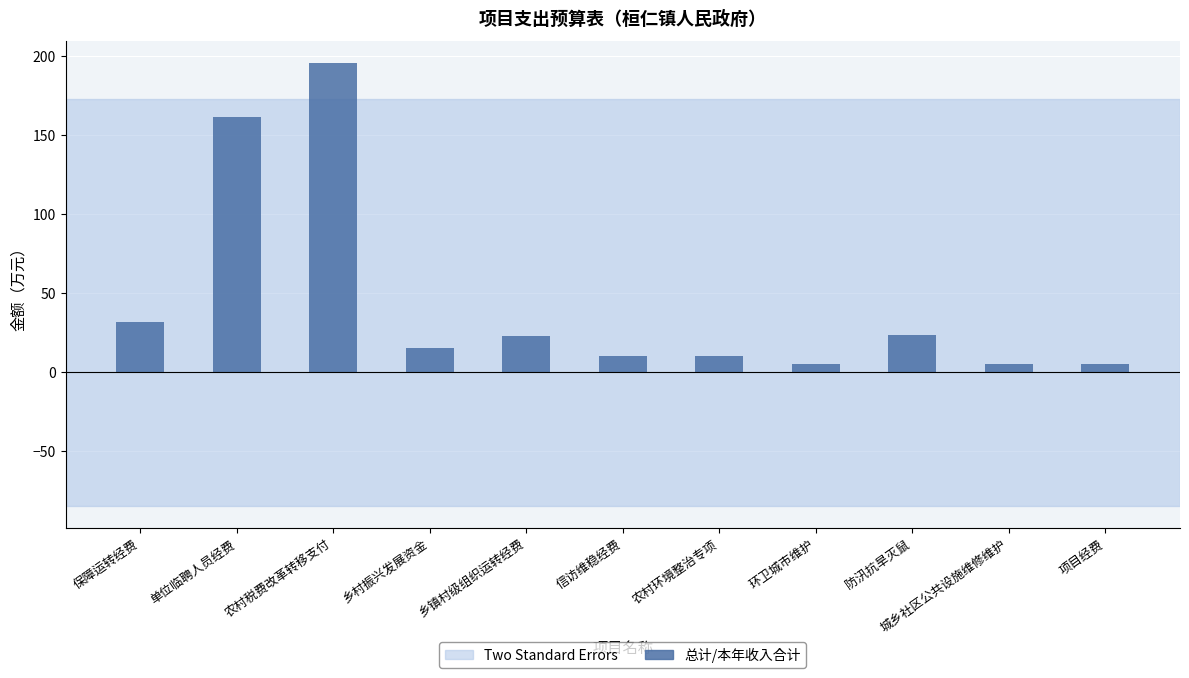

What is the ratio of the value at 乡镇村级组织运转经费 to the value at 单位临聘人员经费?

0.1